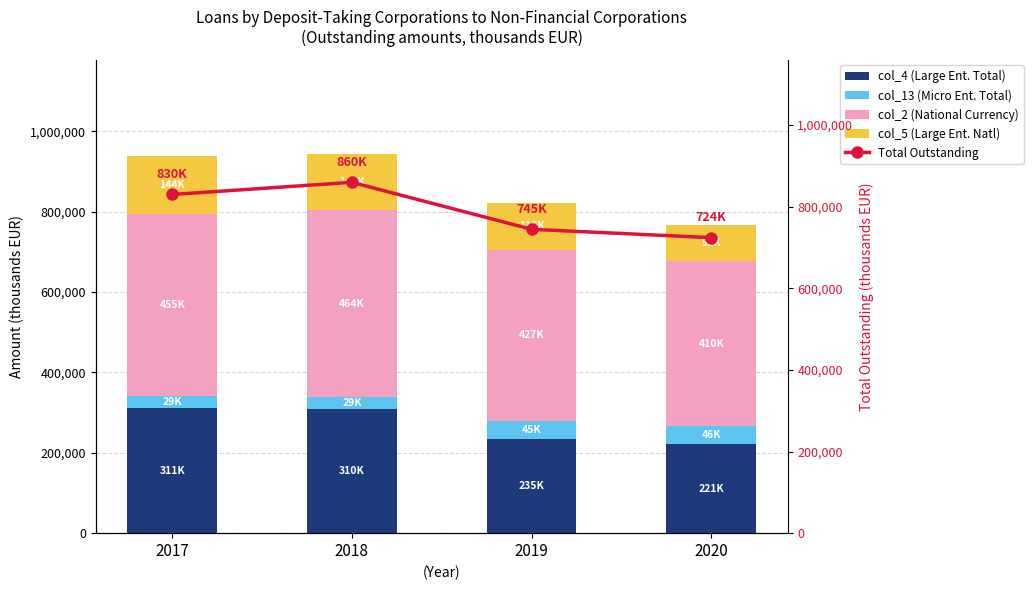

How many groups of bars are there?

4